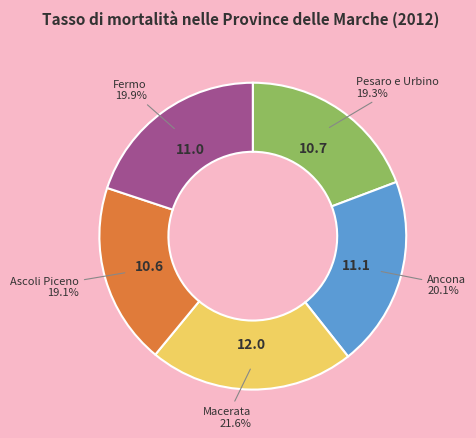

To the nearest percent, what percentage of the pie is Pesaro e Urbino?

19%